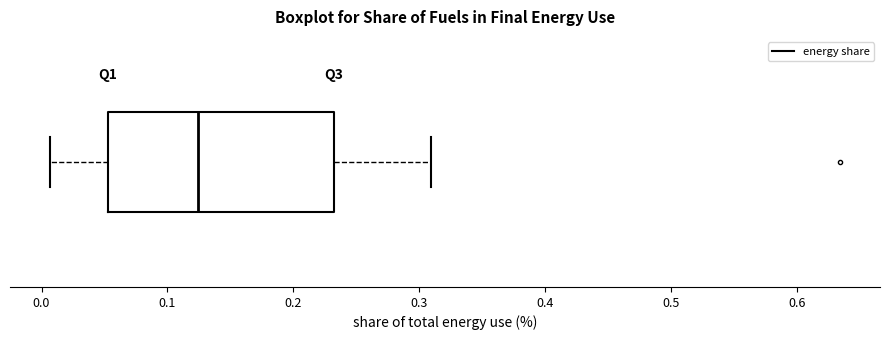

Transcribe this box plot: give where the median line is, the range the box spans, and where the two whiskers end, as read against the x-axis. The values are not printed on the chart, so give them approximately, as read against the axis.

median 0.12, box 0.05 to 0.23, whiskers 0.01 to 0.31